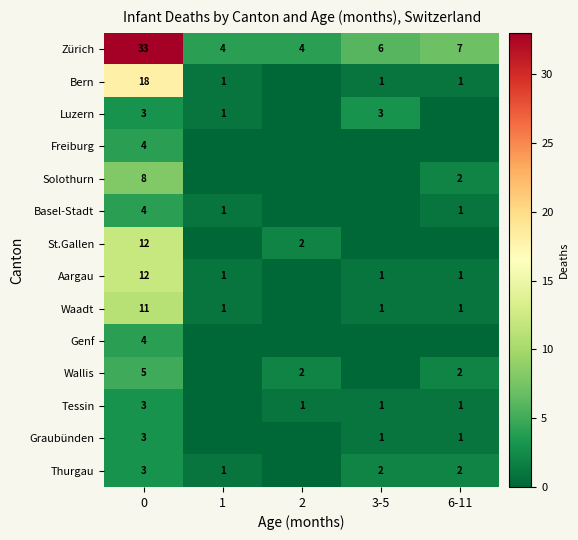

True or false: Wallis has a value of 2 at 6-11.

True